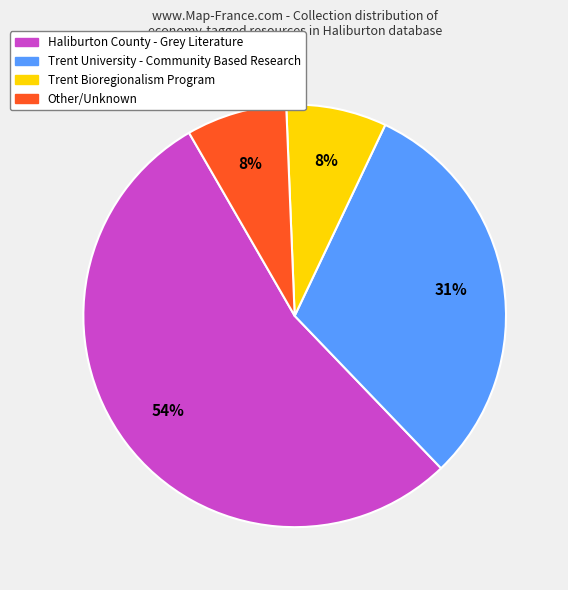

To the nearest percent, what is the average slice percentage?

25%